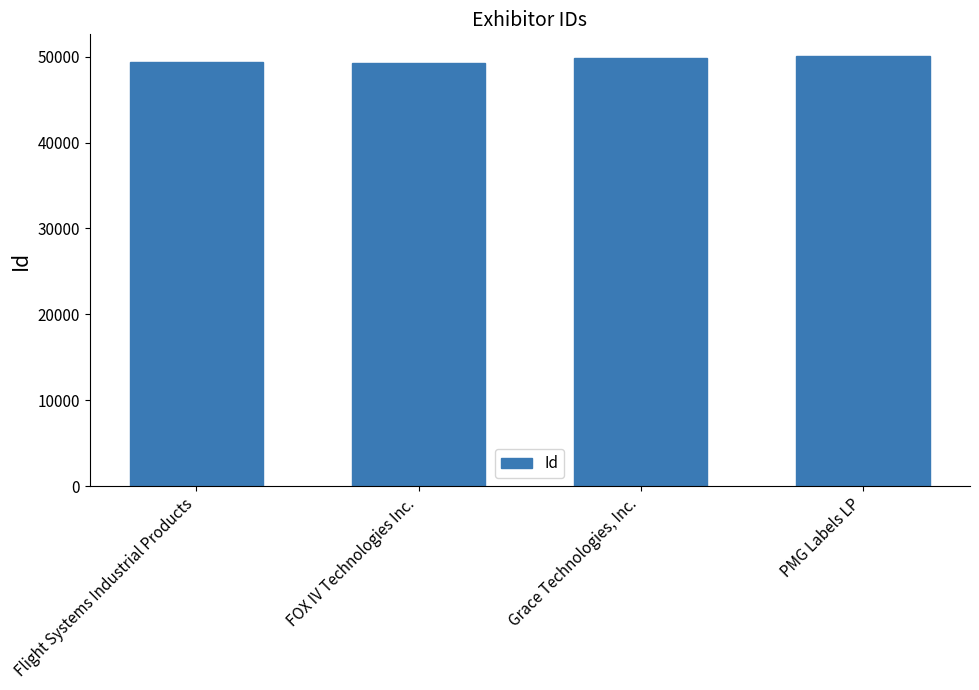

What is the smallest value displayed?

49306